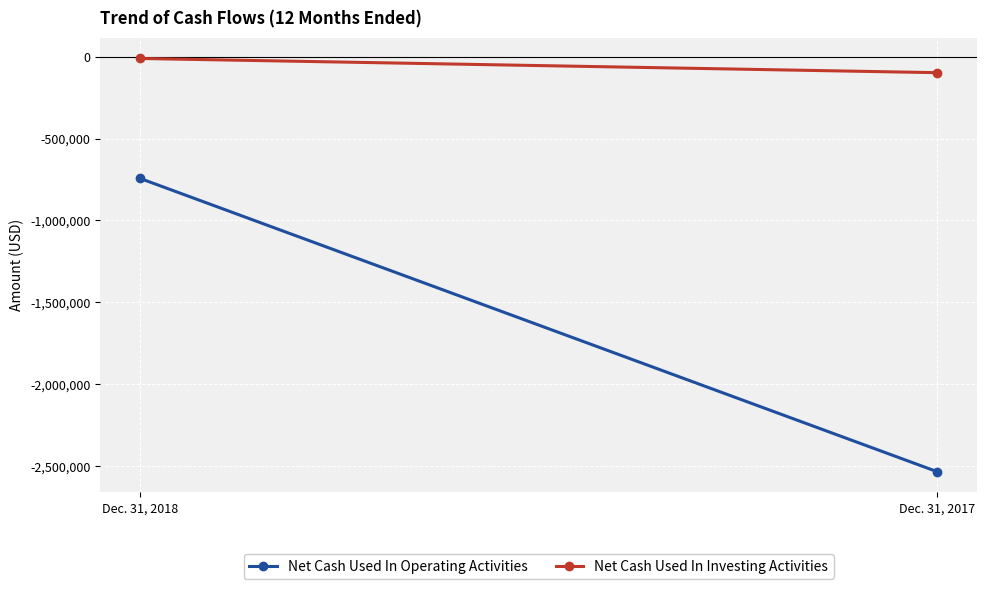

How many Net Cash Used In Operating Activities values are between -2533595 and -743458?

2